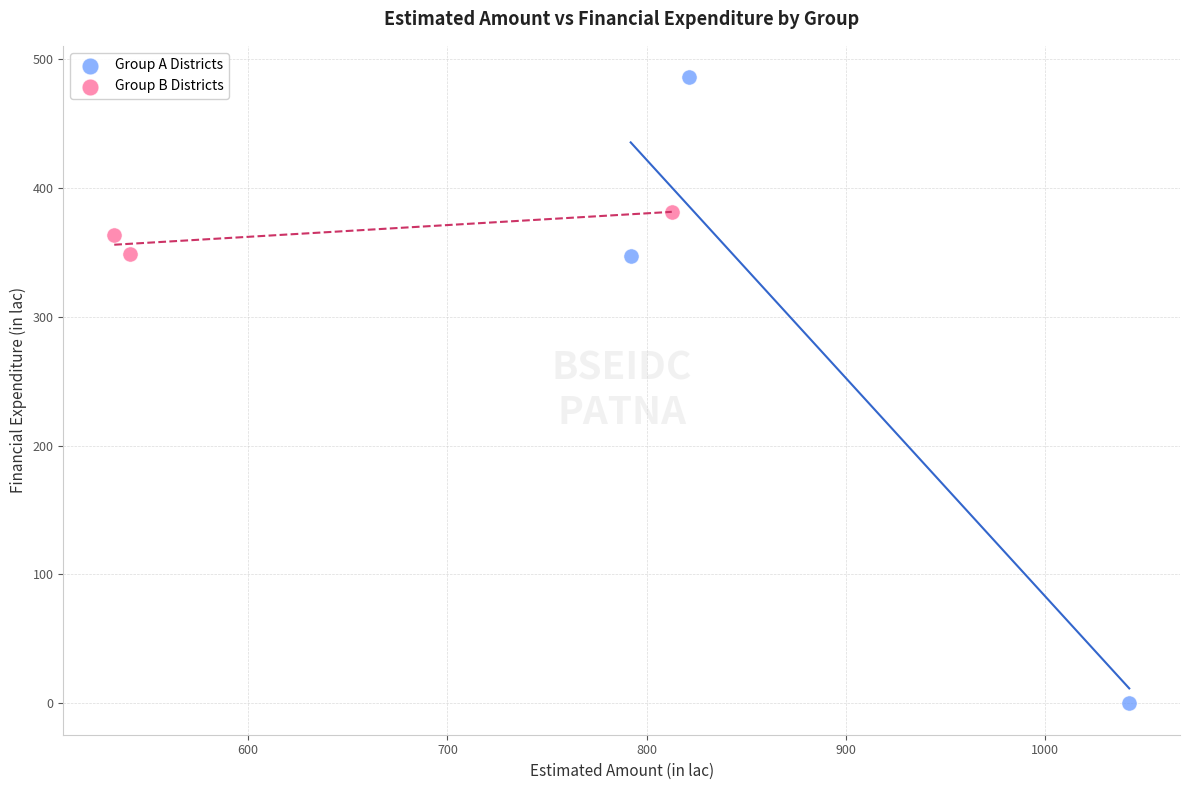

Which series has the widest spread of Y values?

Group A Districts